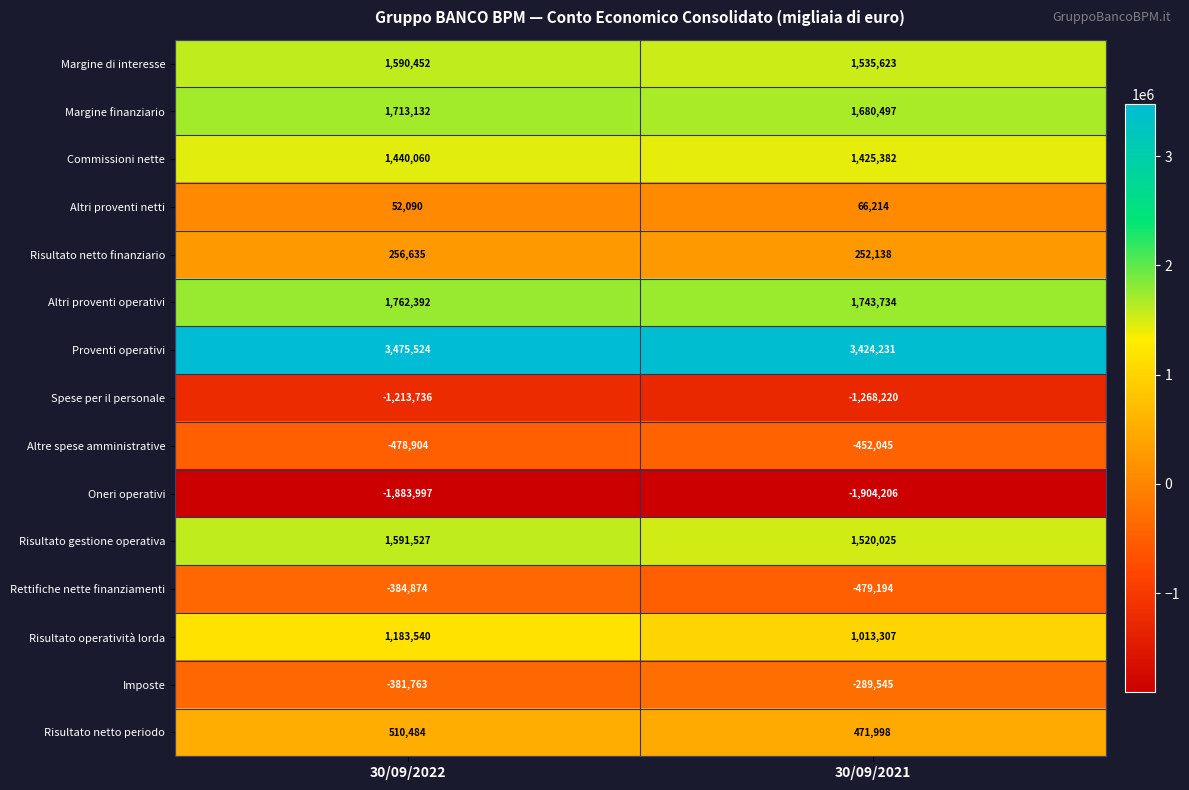

What is the sum of the Margine finanziario values at 30/09/2022 and 30/09/2021?

3393629